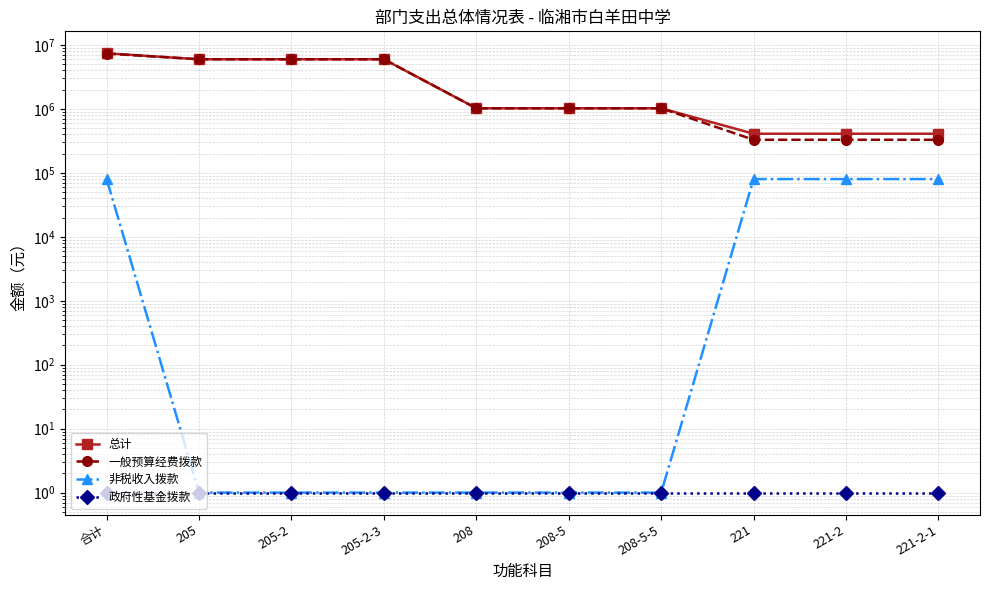

What is the smallest value displayed?

1.0